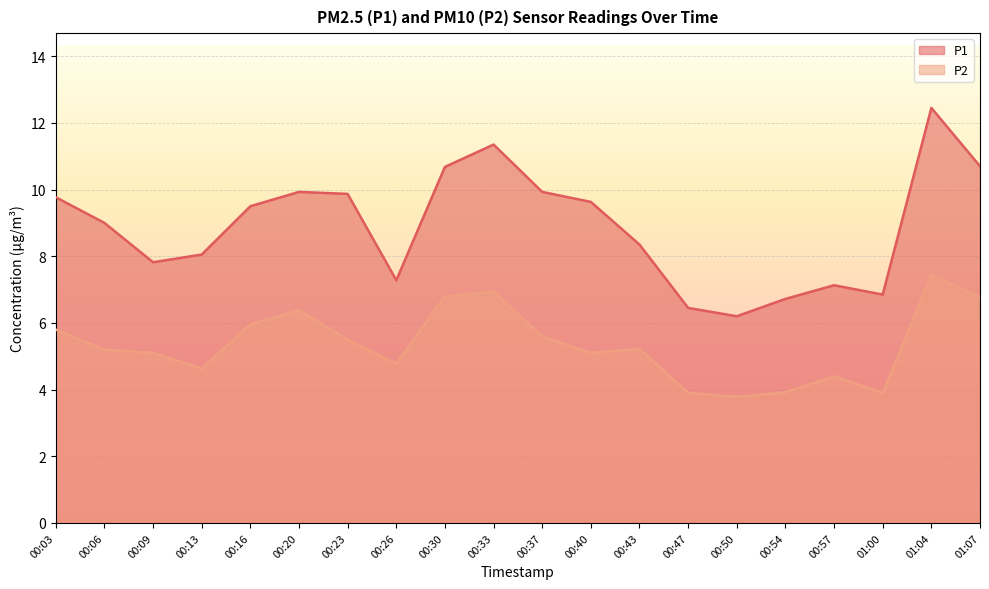

Which category has the lowest value across all series?

00:50